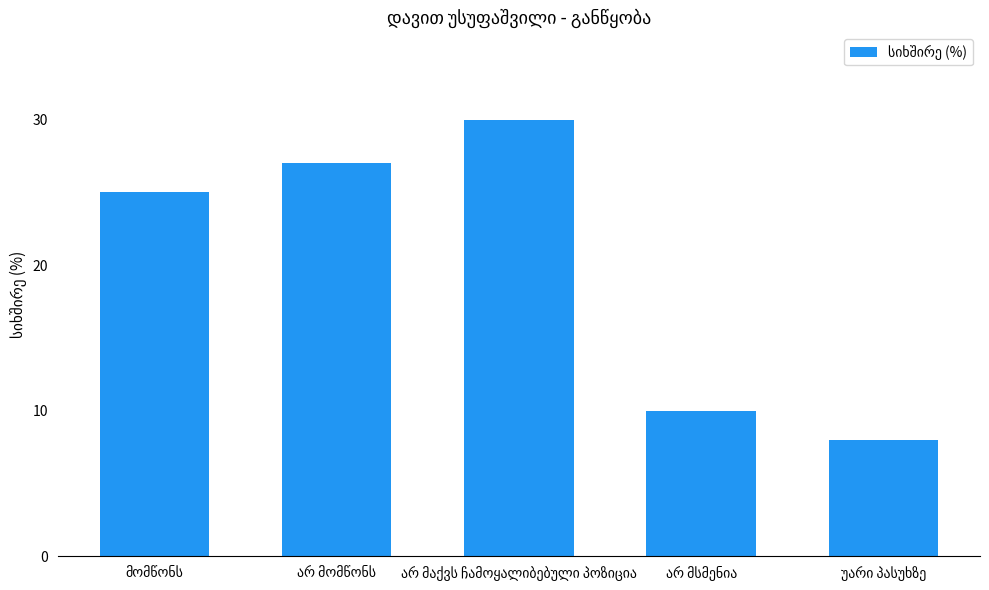

What is the smallest value displayed?

8